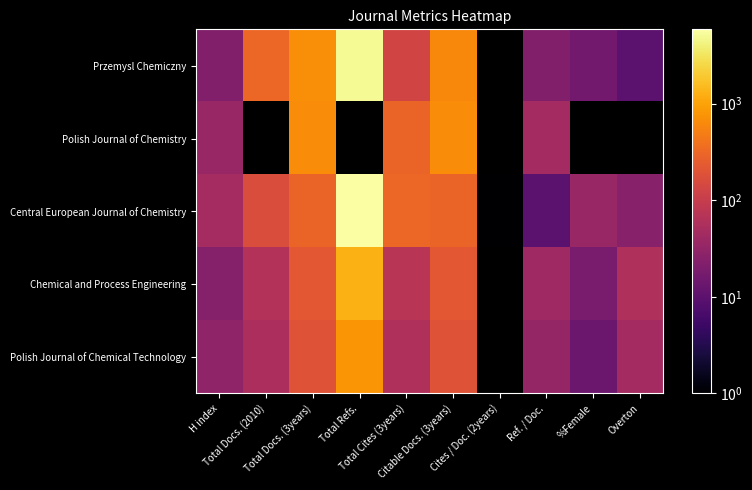

Rank the series by their maximum value, from lowest to highest.

Polish Journal of Chemistry, Polish Journal of Chemical Technology, Chemical and Process Engineering, Przemysl Chemiczny, Central European Journal of Chemistry